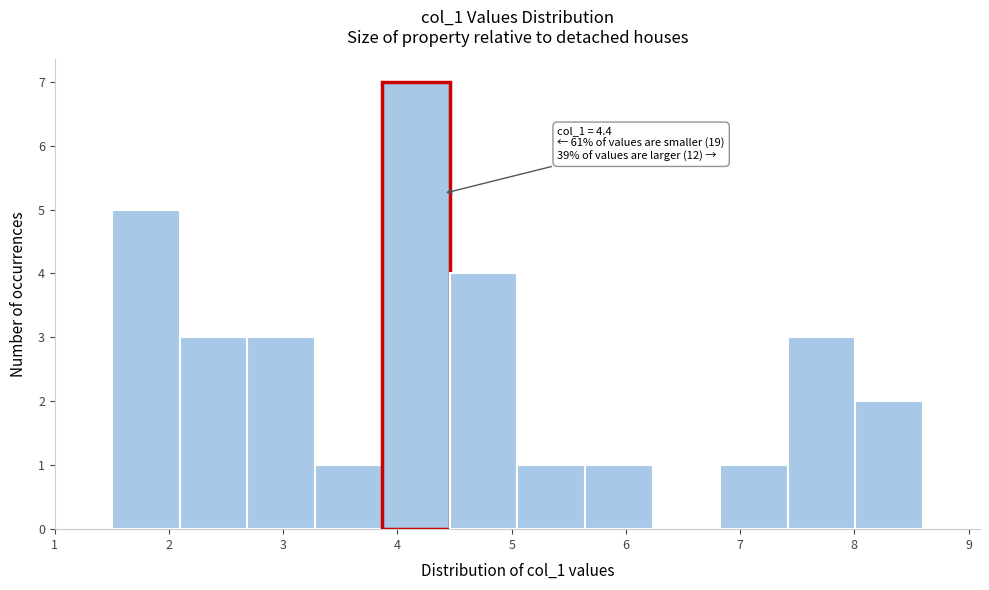

Which range on the x-axis has the tallest bar?

3.9 to 4.5